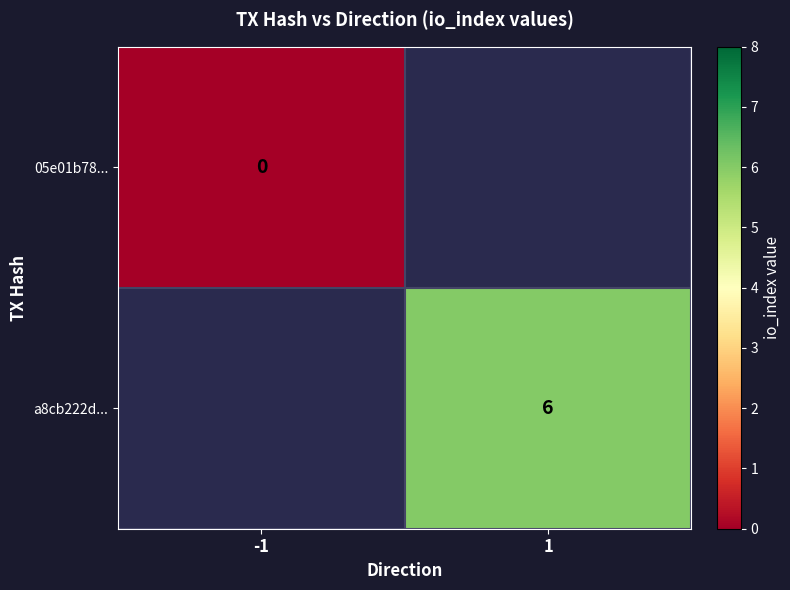

The value of a8cb222d... at 1 is 2. True or false?

False